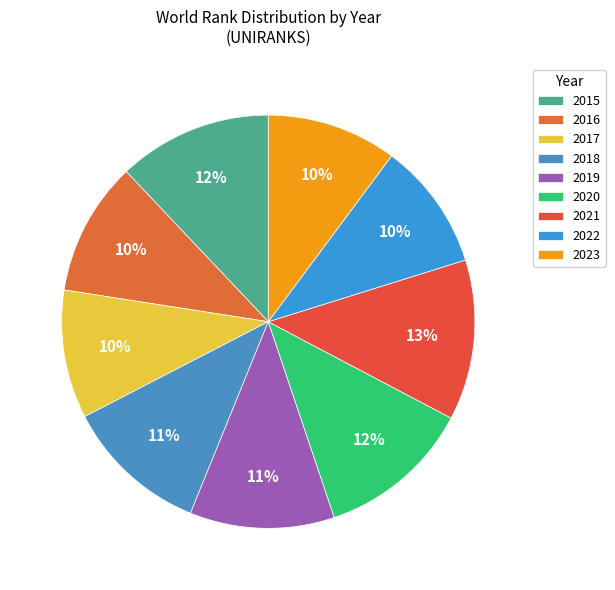

Which slice is the smallest?

2022